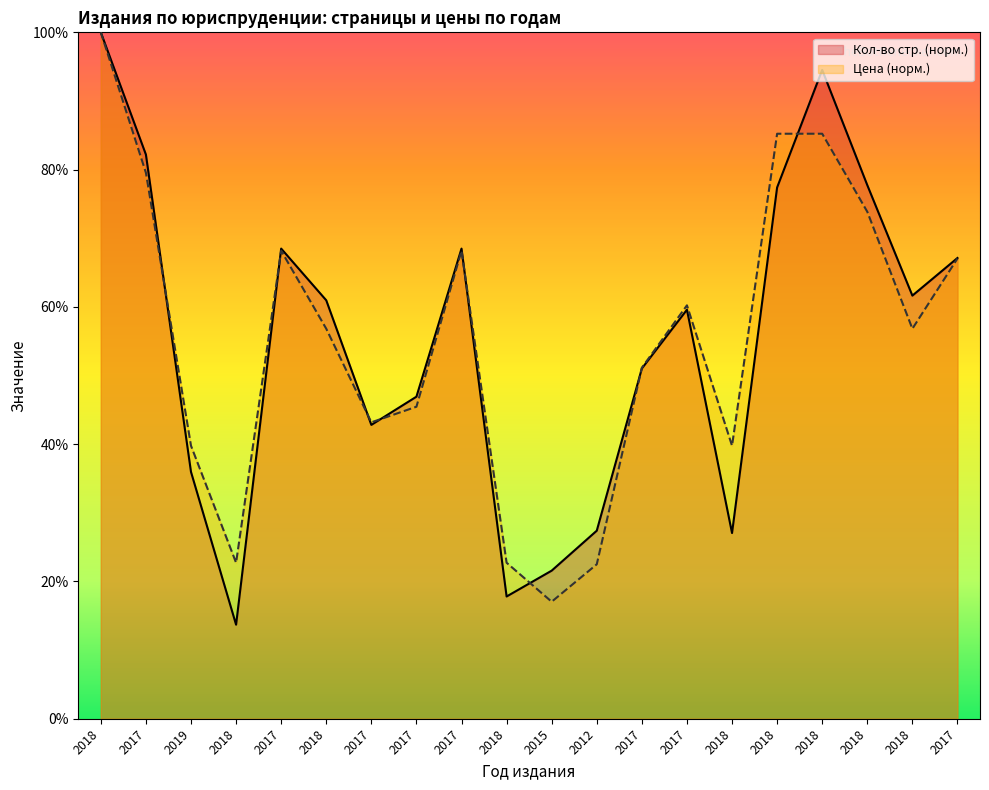

What is the difference between the highest and lowest values at 2017?

2.6